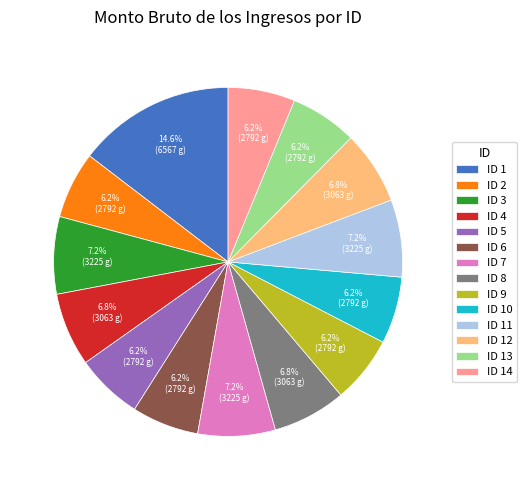

What percentage is the ID 12 slice, to the nearest percent?

7%